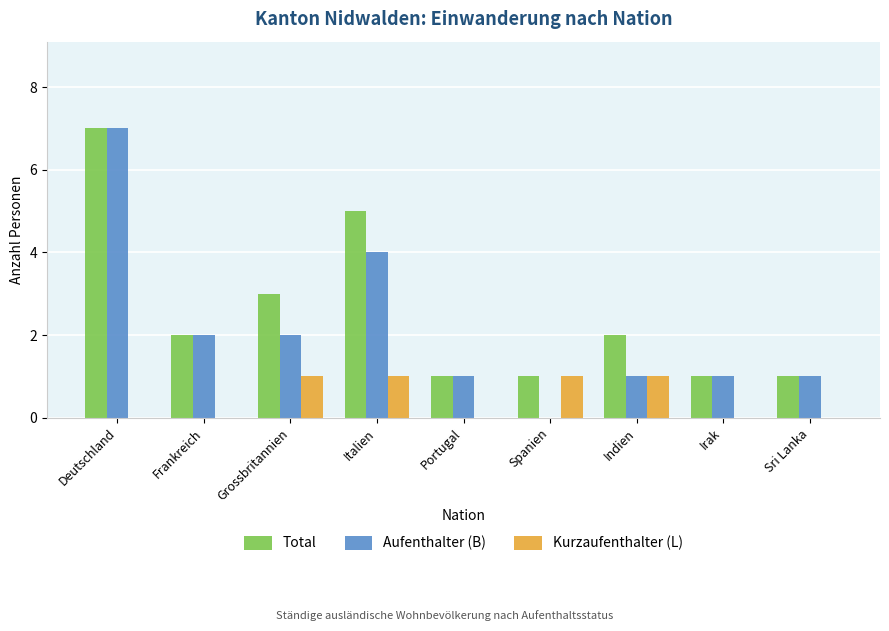

What is the average value of the Total series?

3